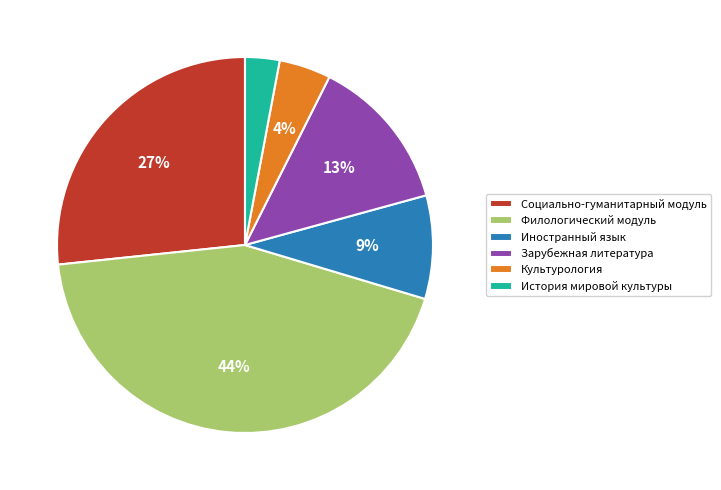

To the nearest percent, what is the combined percentage of Социально-гуманитарный модуль and История мировой культуры?

30%